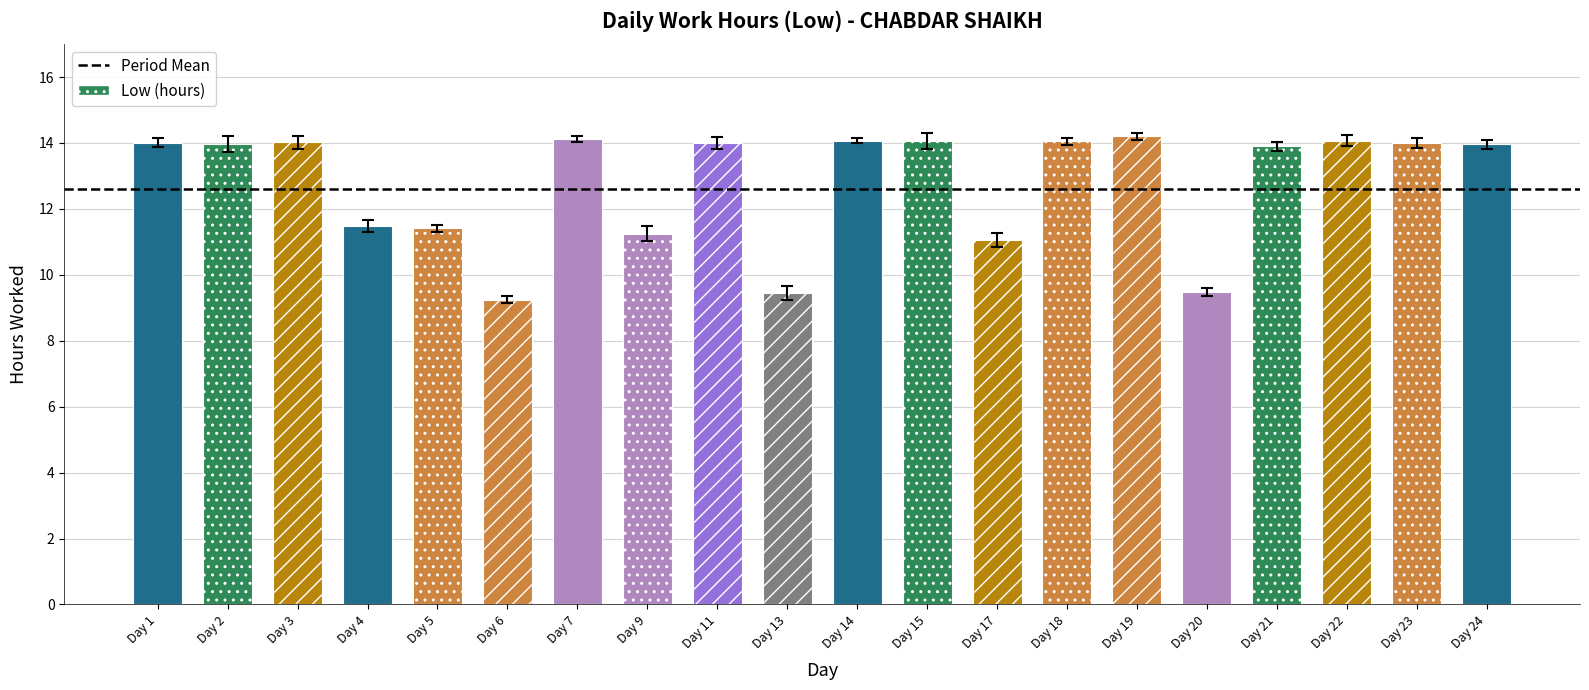

Between Day 24 and Day 2, which is larger?

Day 24